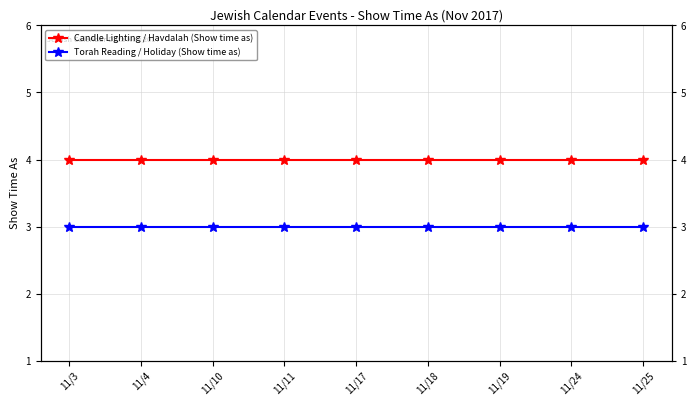

What is the approximate value of Torah Reading / Holiday (Show time as) at 11/11?

3